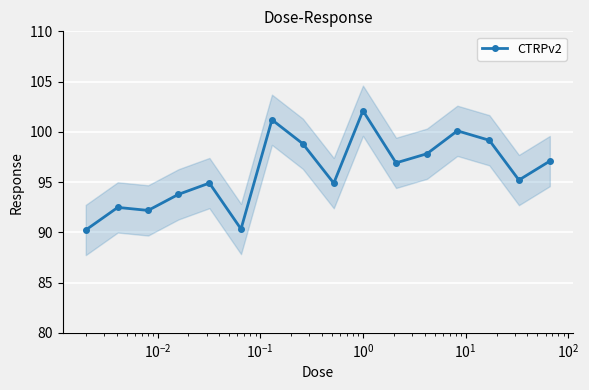

True or false: CTRPv2 has more than 0 interior local peaks.

True